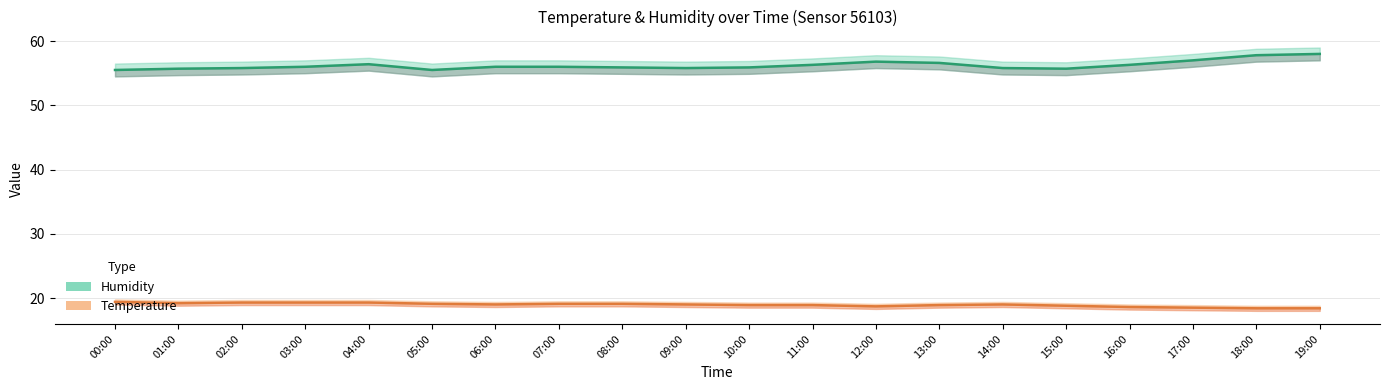

List the series in order of their peak value, lowest first.

temperature, humidity